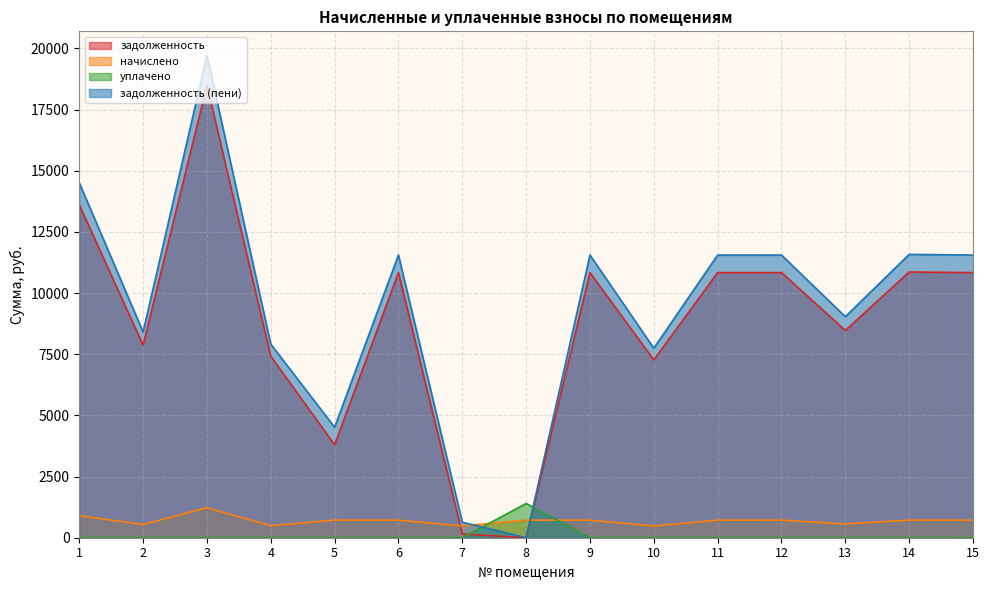

List the labels in order of задолженность value, largest first.

3, 1, 14, 6, 9, 11, 12, 15, 13, 2, 4, 10, 5, 7, 8